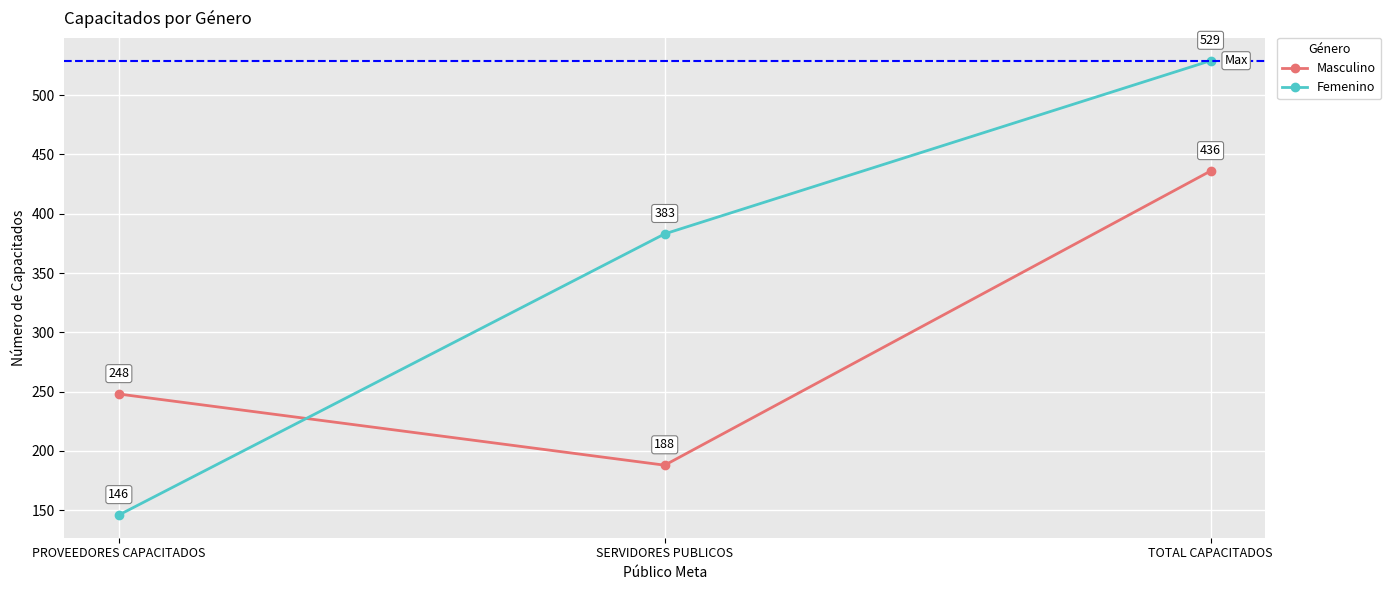

At PROVEEDORES CAPACITADOS, list the series in order from smallest to largest.

Femenino, Masculino